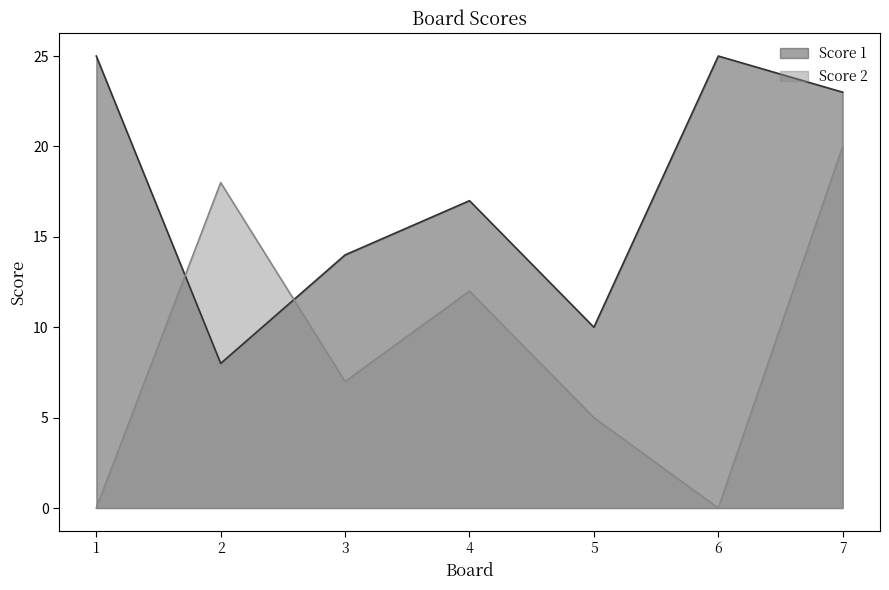

Between 1 and 5, which series saw the biggest shift?

Score 1